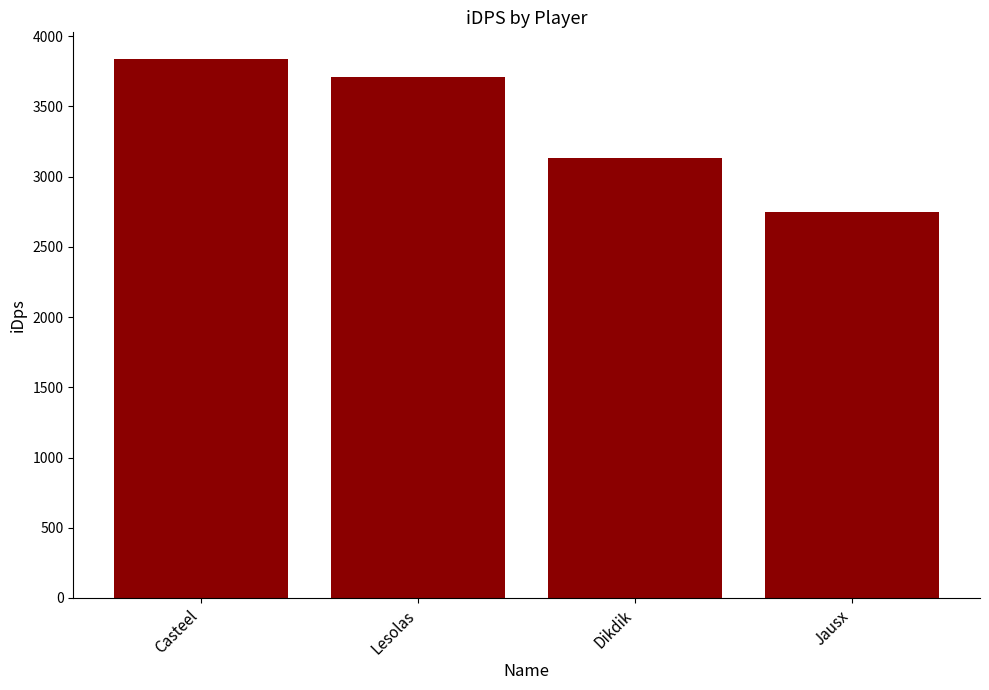

The chart shows a value of 1129.0 at Lesolas. True or false?

False